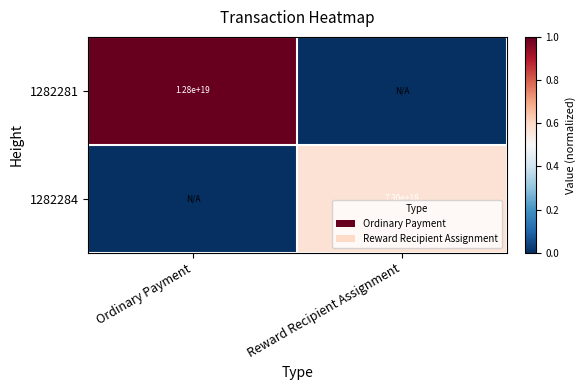

Is the value of 1282284 at Reward Recipient Assignment greater than the value of 1282281 at Ordinary Payment?

No